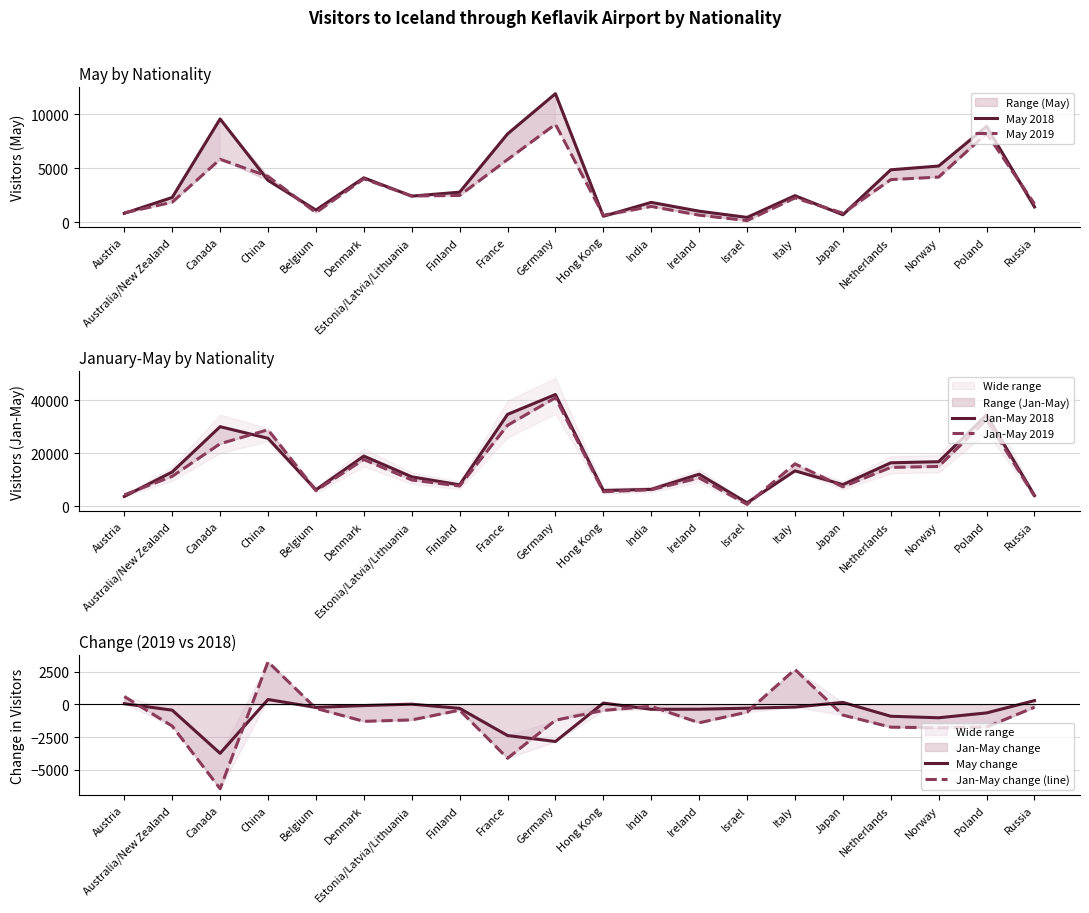

True or false: May 2018 and Jan-May 2019 cross at least once.

False